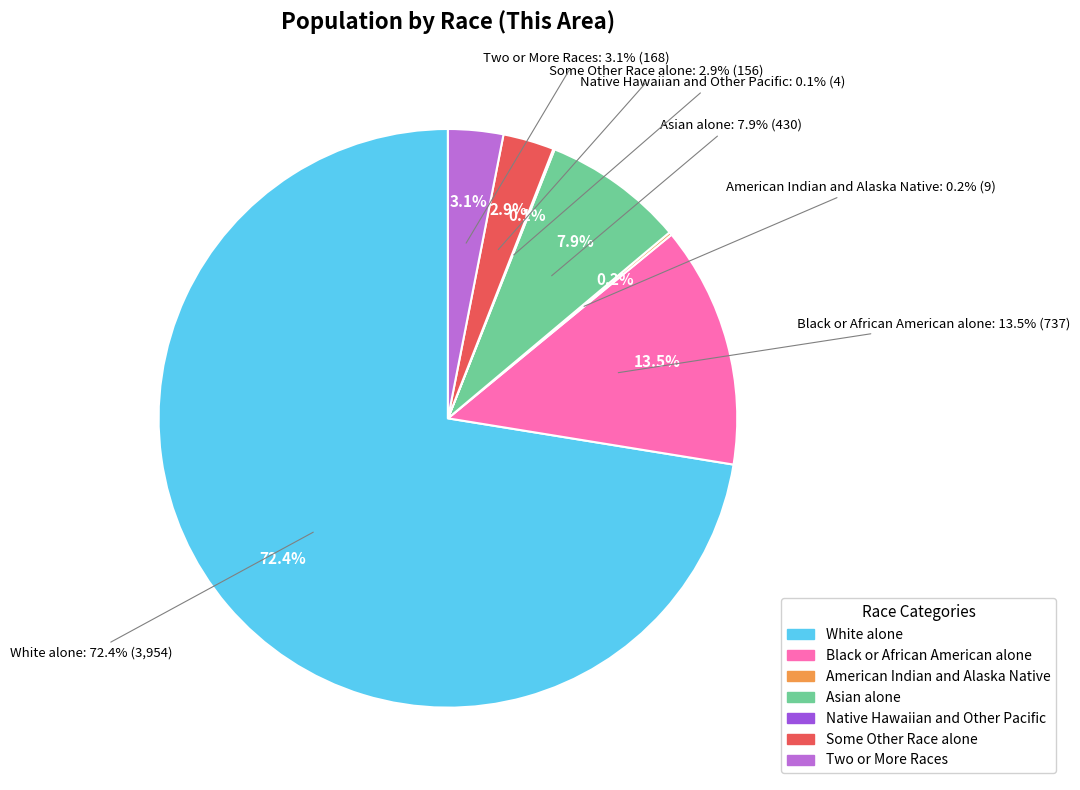

To the nearest percent, what percentage of the pie is White alone?

72%